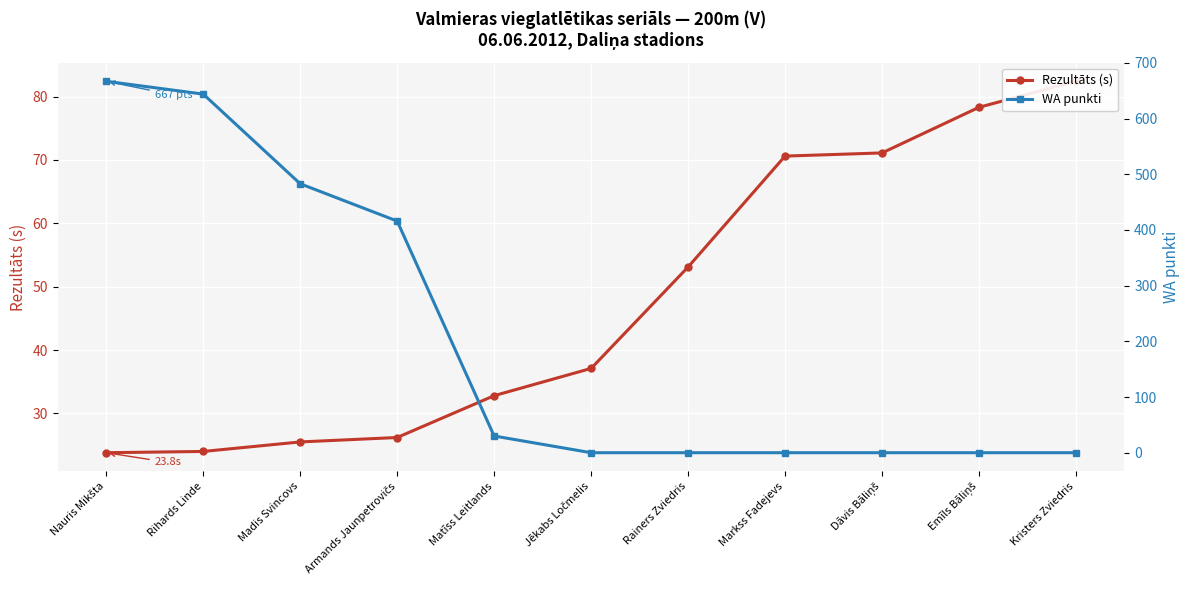

What is the highest value of the Rezultāts (s) series?

82.4